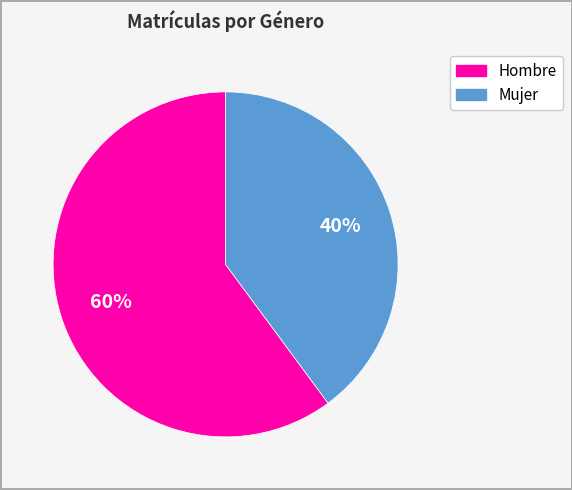

Is there any slice that represents more than half of the pie?

Yes